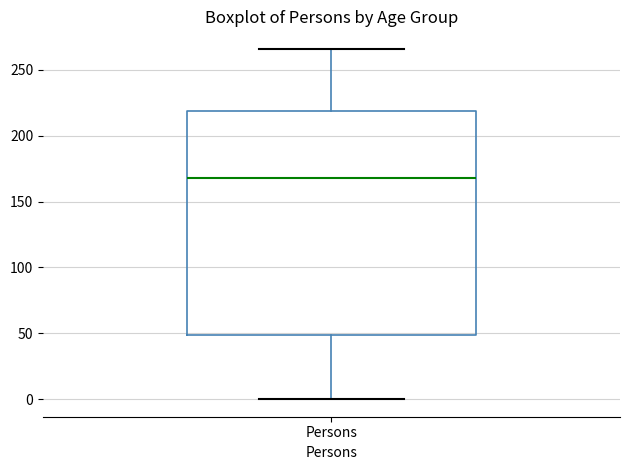

Transcribe this box plot: give where the median line is, the range the box spans, and where the two whiskers end, as read against the y-axis. The values are not printed on the chart, so give them approximately, as read against the axis.

median 170, box 50 to 220, whiskers 0 to 265